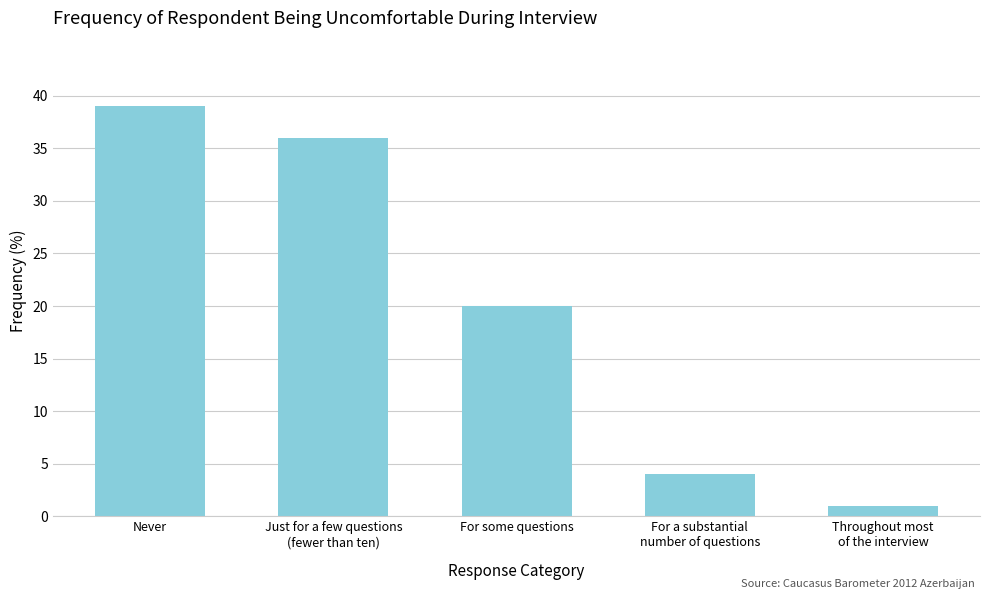

What is the difference between the maximum and minimum values?

38